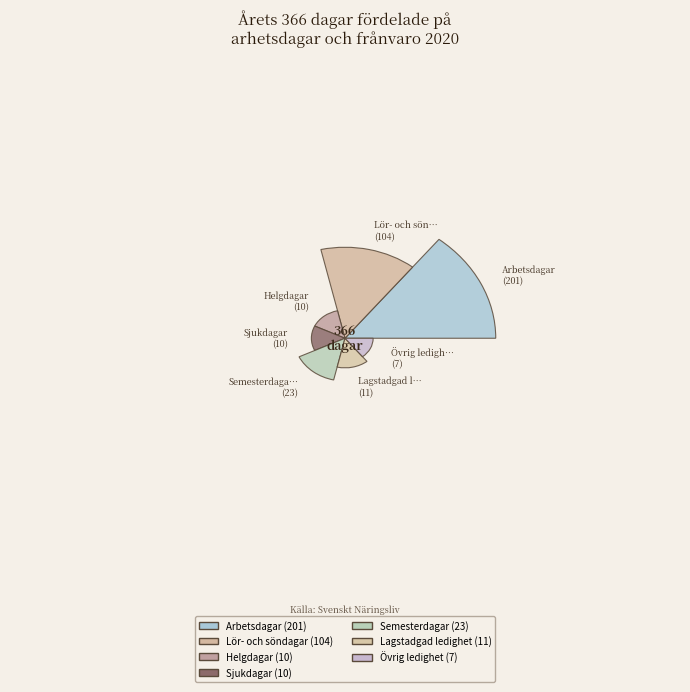

Does Lör- och söndagar account for over 50% of the chart?

No